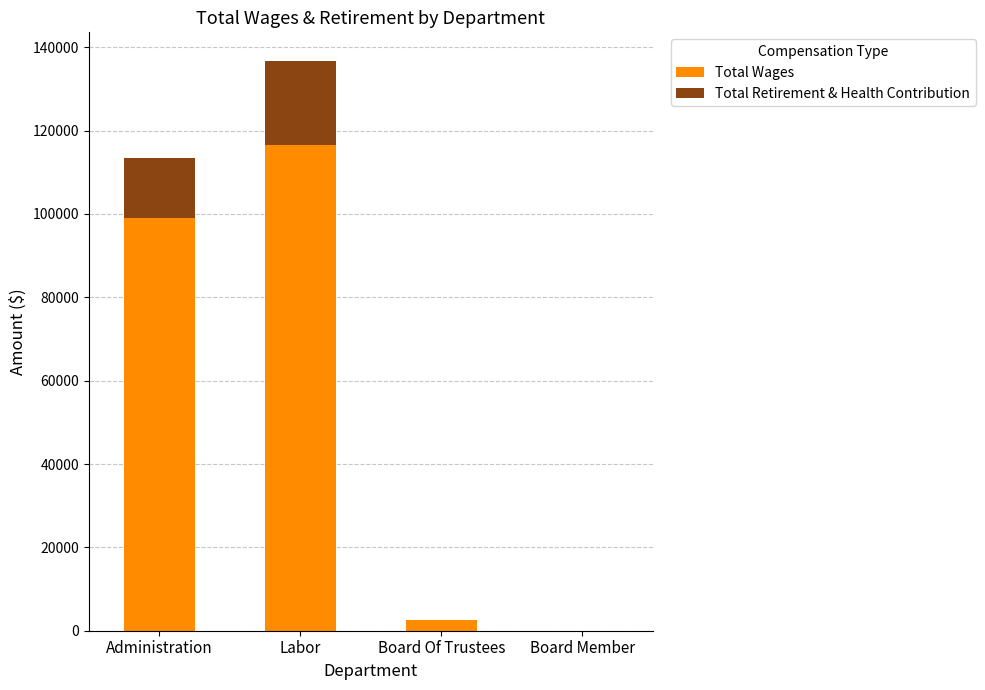

At which category is the sum across all series the highest?

Labor